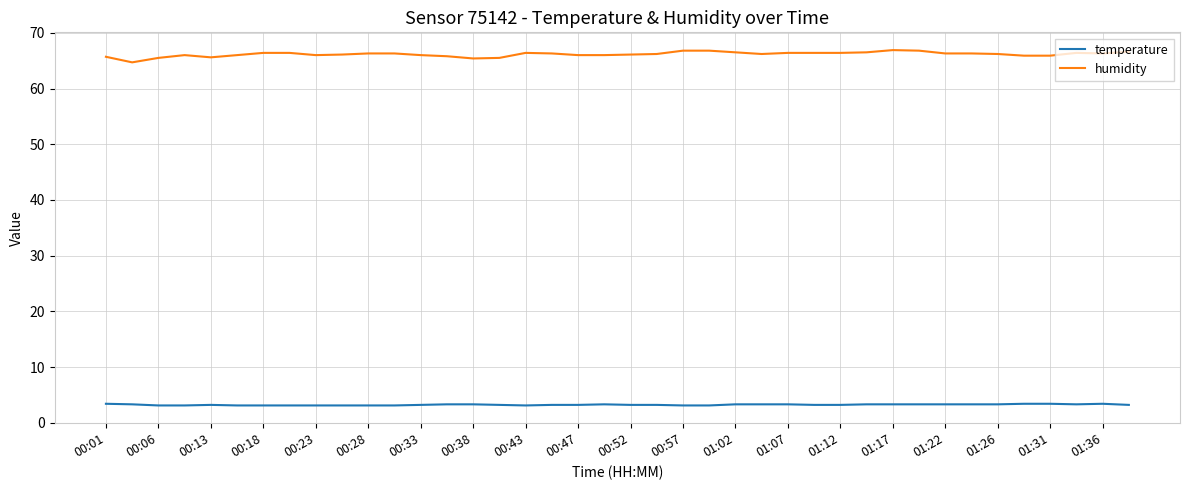

Which series has the largest range (max minus min)?

humidity